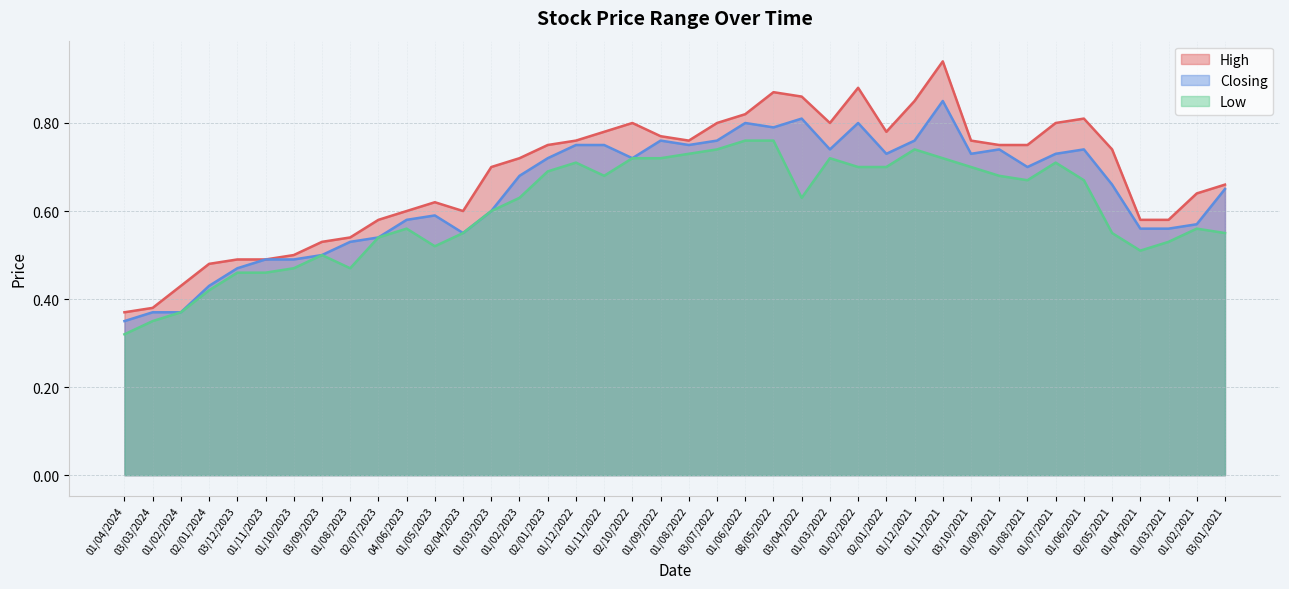

What is the label of the 3rd point from the left?

01/02/2024